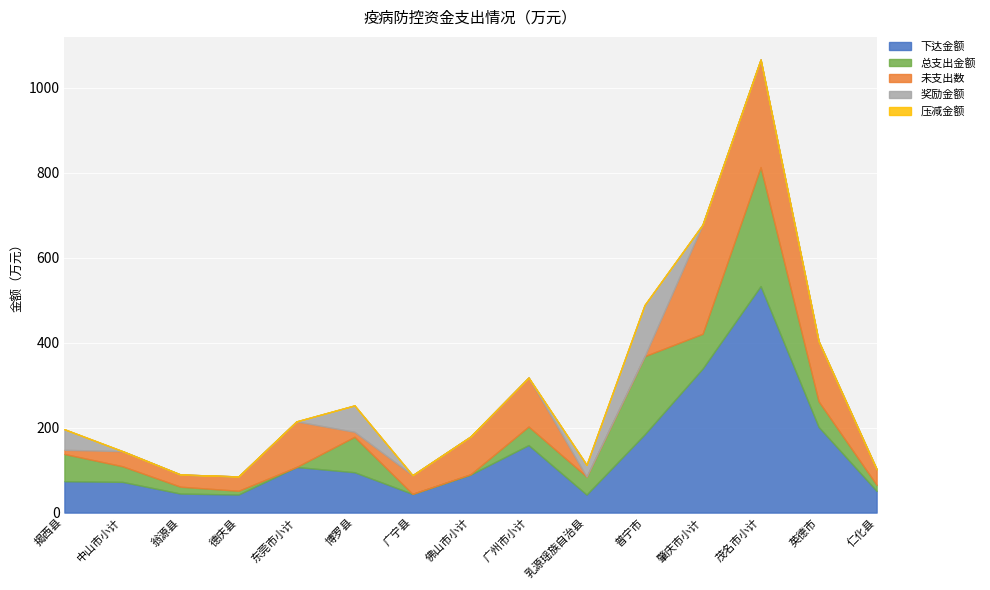

List the labels in order of 总支出金额 value, smallest first.

东莞市小计, 广宁县, 佛山市小计, 德庆县, 仁化县, 翁源县, 中山市小计, 乳源瑶族自治县, 广州市小计, 英德市, 揭西县, 肇庆市小计, 博罗县, 普宁市, 茂名市小计